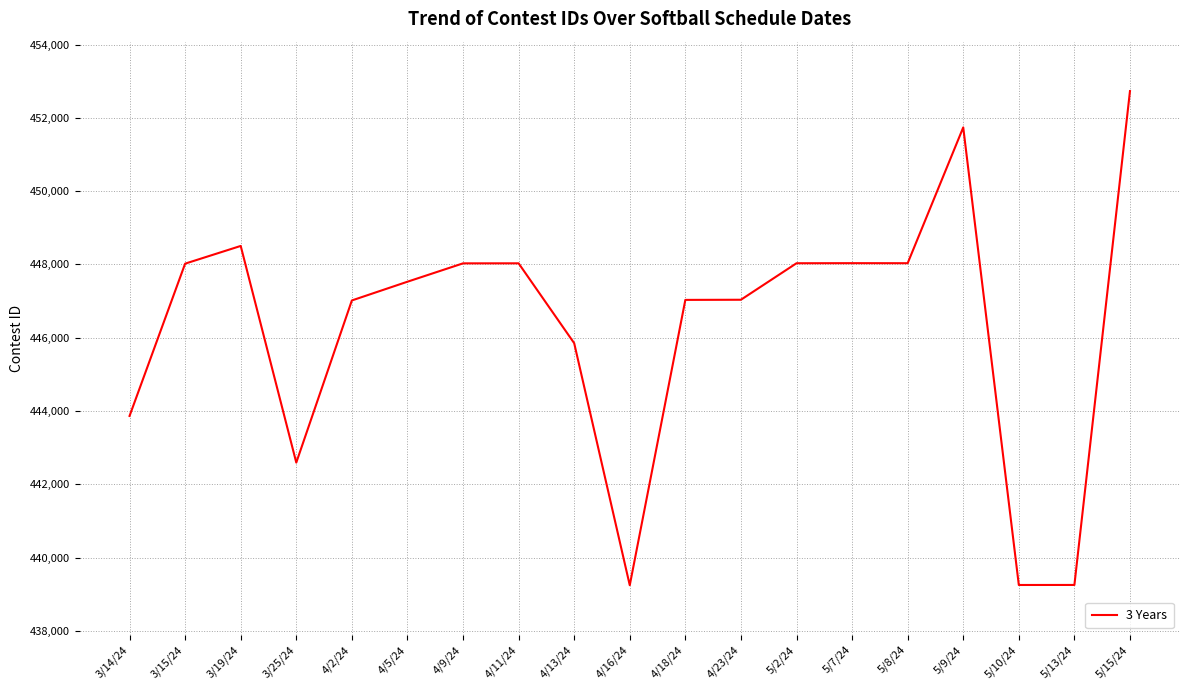

How many values are below 447529?

9